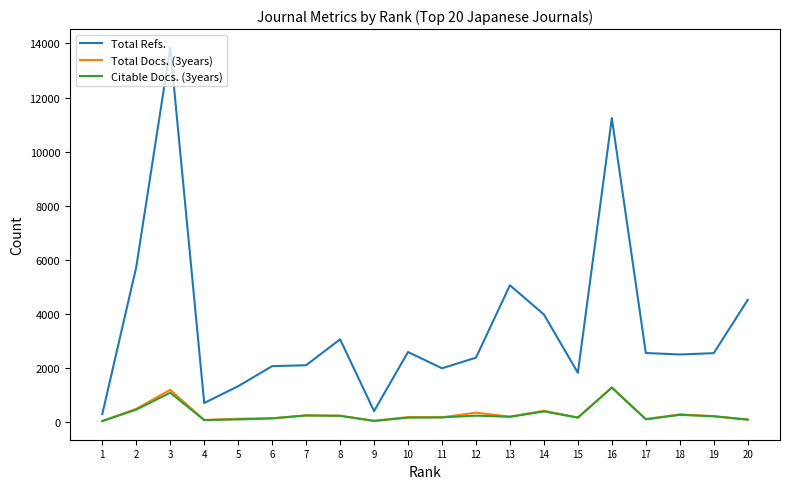

How many lines are shown in the chart?

3